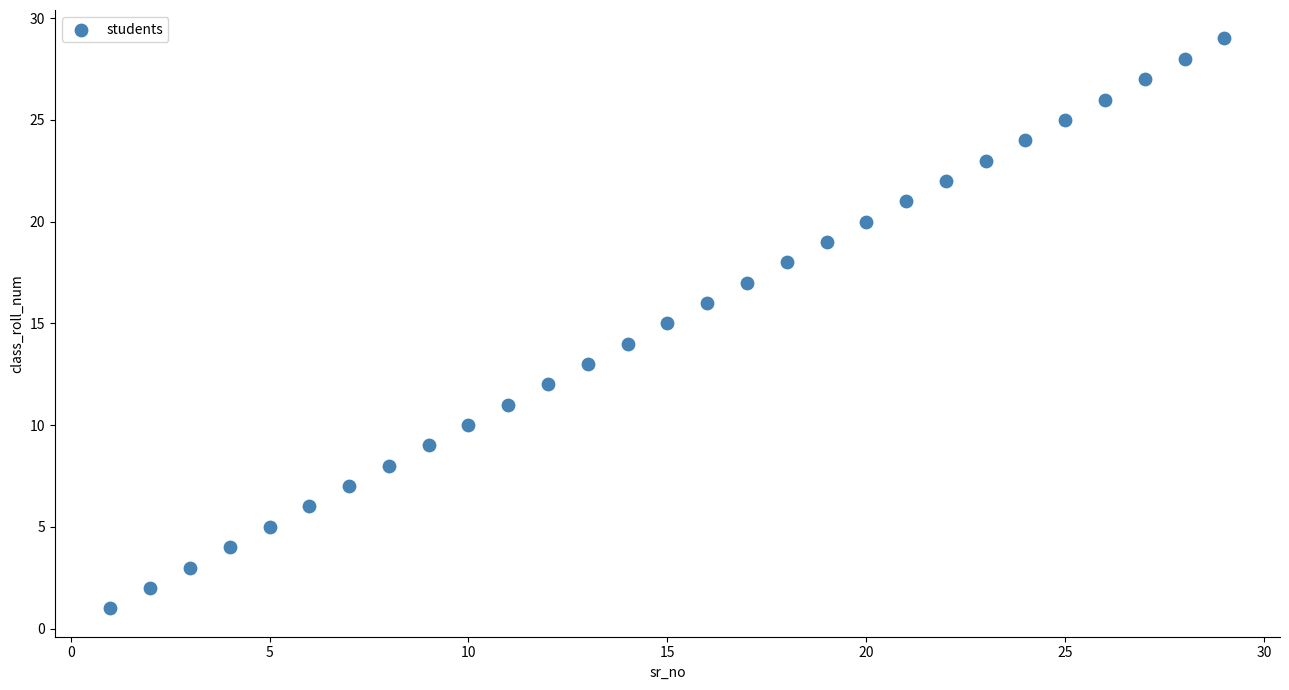

What is the range of X values (max minus min)?

28